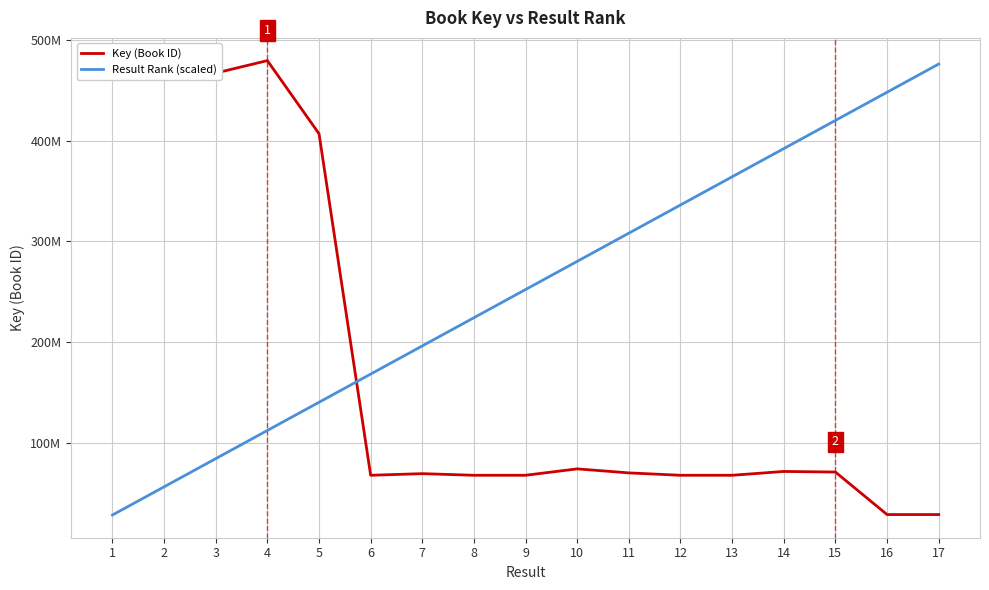

After their last crossing, which series has the higher values: Key (Book ID) or Result Rank (scaled)?

Result Rank (scaled)